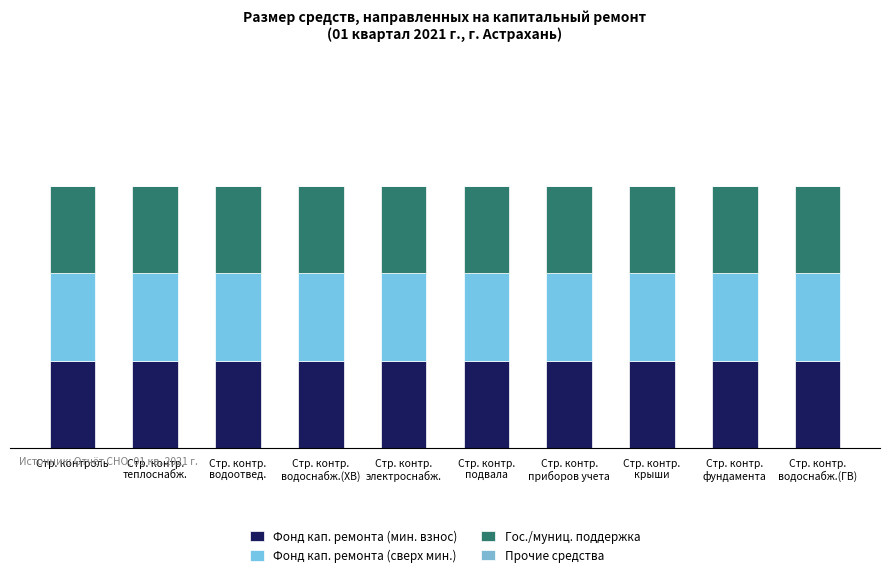

How many bars are there in each group?

4